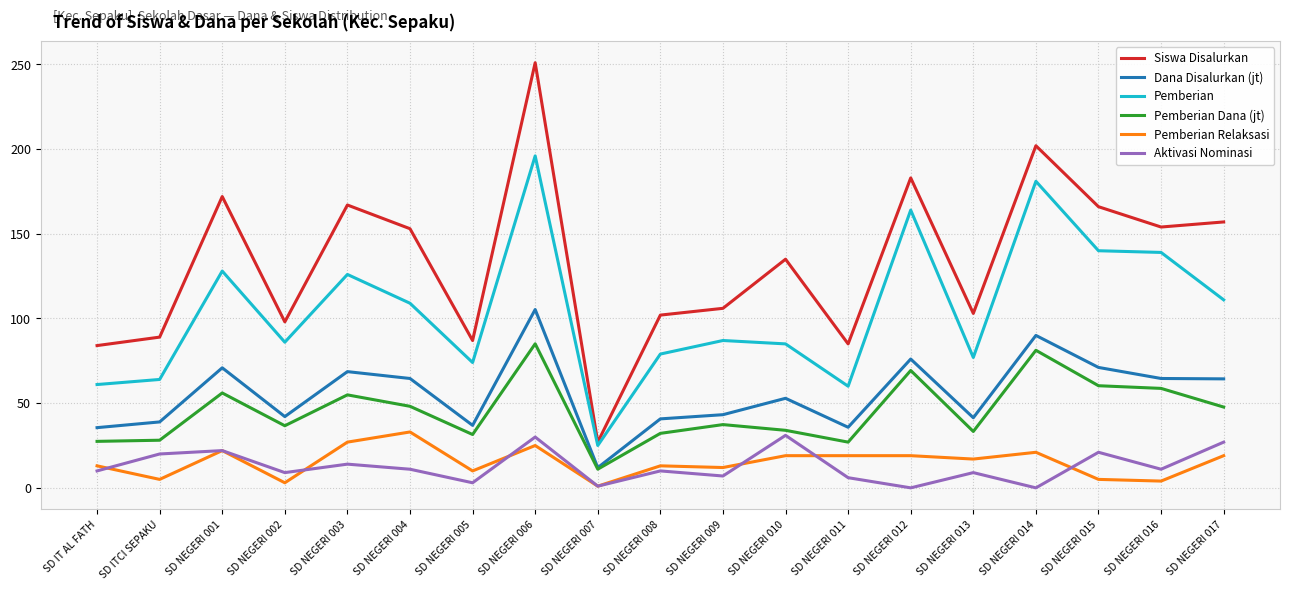

True or false: Siswa Disalurkan and Dana Disalurkan (jt) intersect in this chart.

False